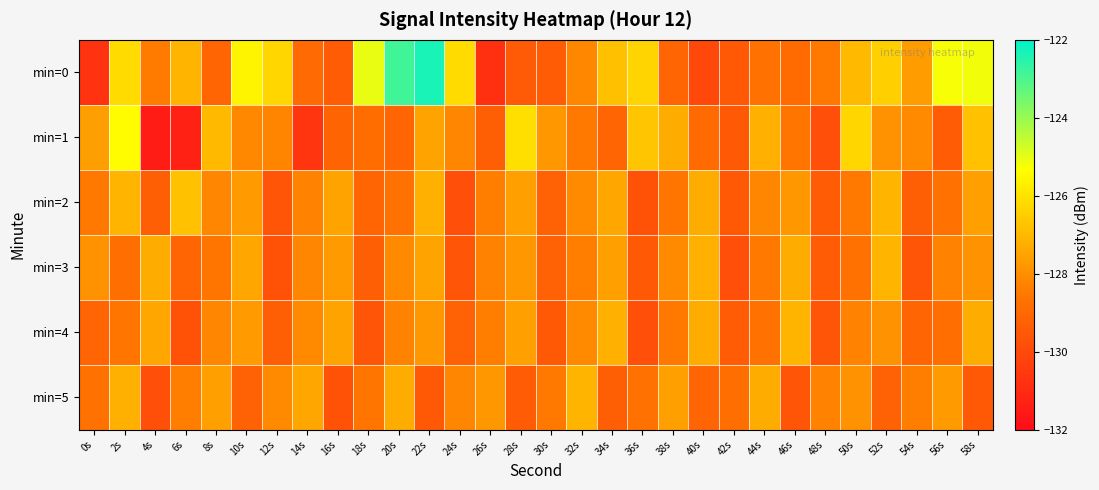

Which series has the widest spread of values?

min=0